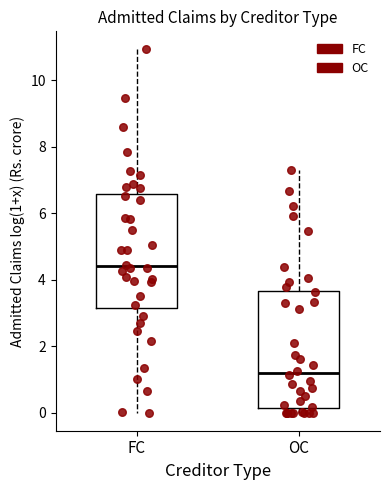

Reading left to right, read every box against the y-axis: the position of its median line, the range the box covers, and the ends of its whiskers. The values are not printed on the chart, so give them approximately, as read against the axis.

FC: median 4.4, box 3.2 to 6.6, whiskers 0.0 to 11.0
OC: median 1.2, box 0.2 to 3.6, whiskers 0.0 to 7.4